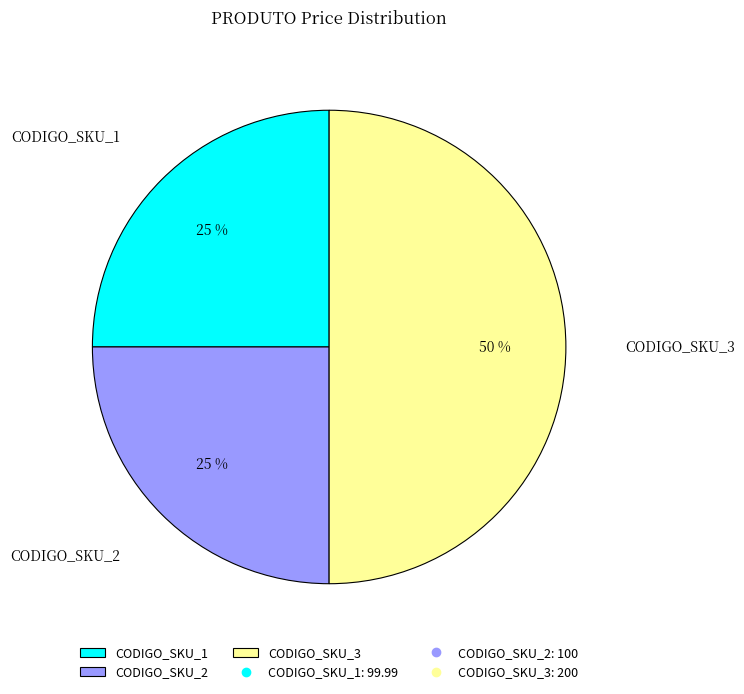

Is it true that CODIGO_SKU_1 is 25% of the pie?

True